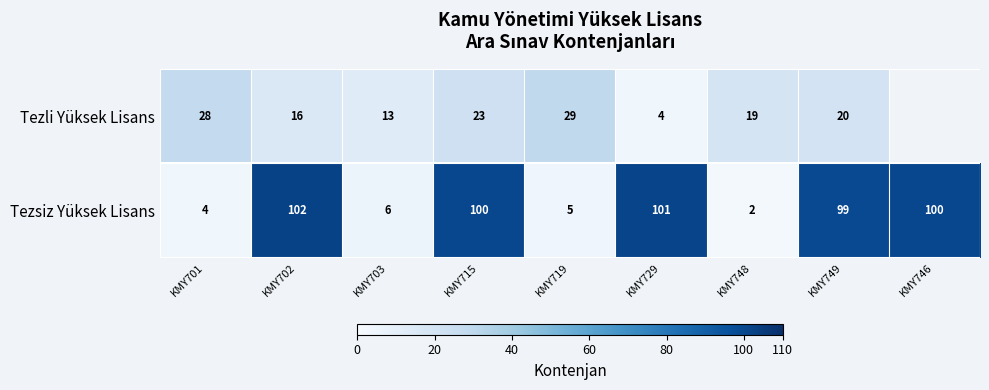

At KMY702, list the series in order from largest to smallest.

Tezsiz Yüksek Lisans, Tezli Yüksek Lisans